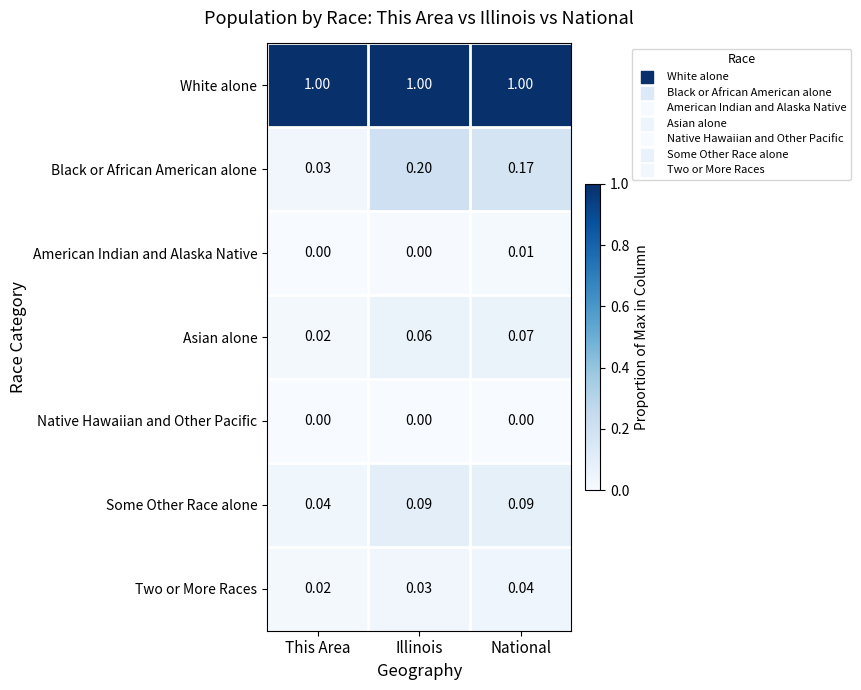

Between This Area and National, which series saw the biggest shift?

Black or African American alone